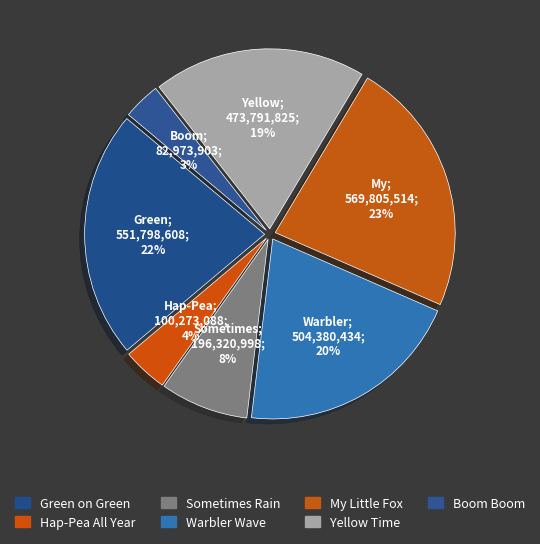

Does any single category account for the majority?

No